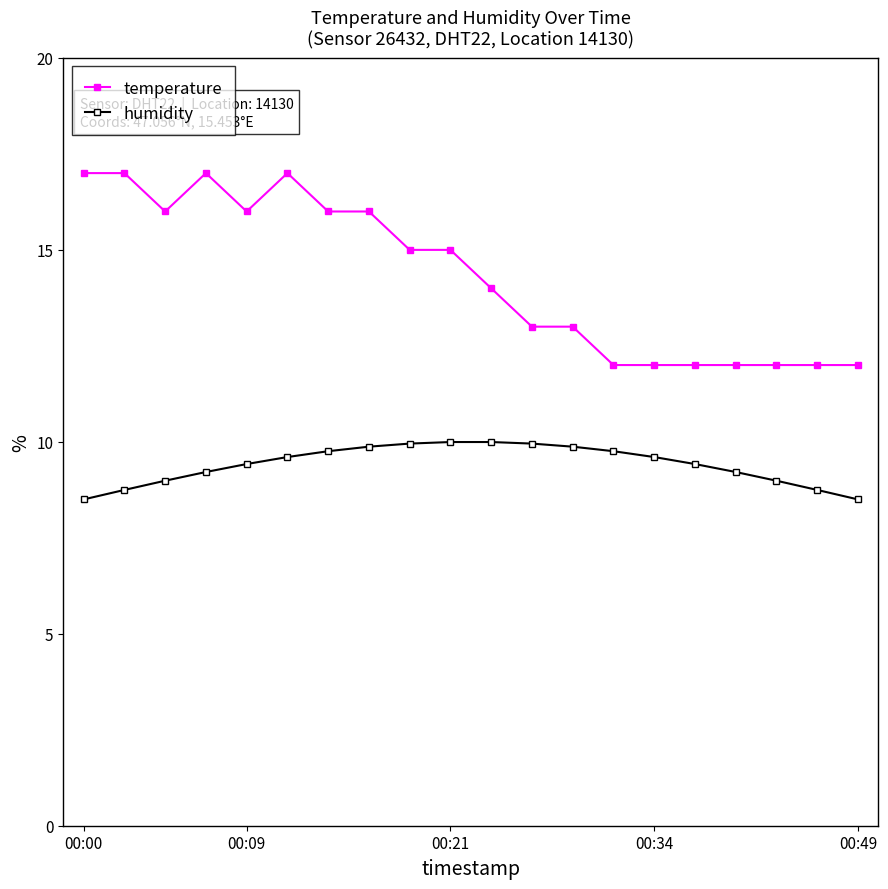

What are all the series names shown in the legend?

temperature, humidity